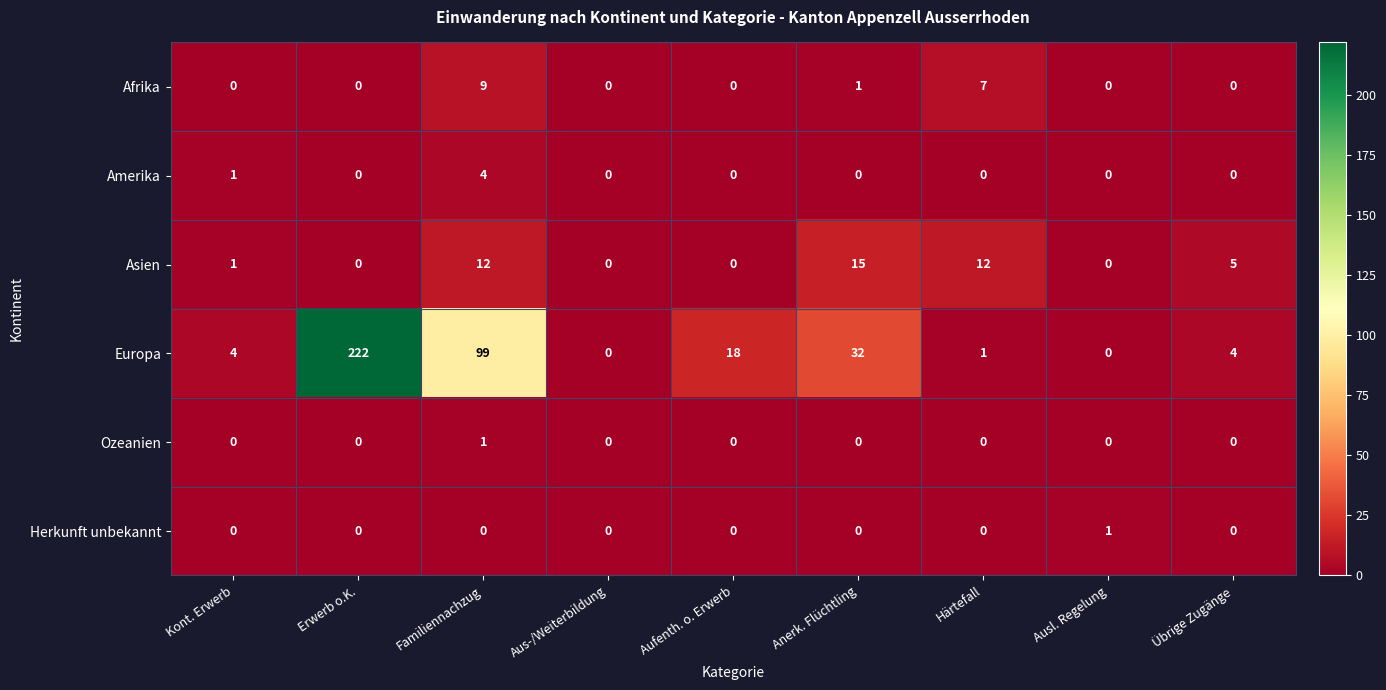

The Afrika series shows 0 at Ausl. Regelung. True or false?

True